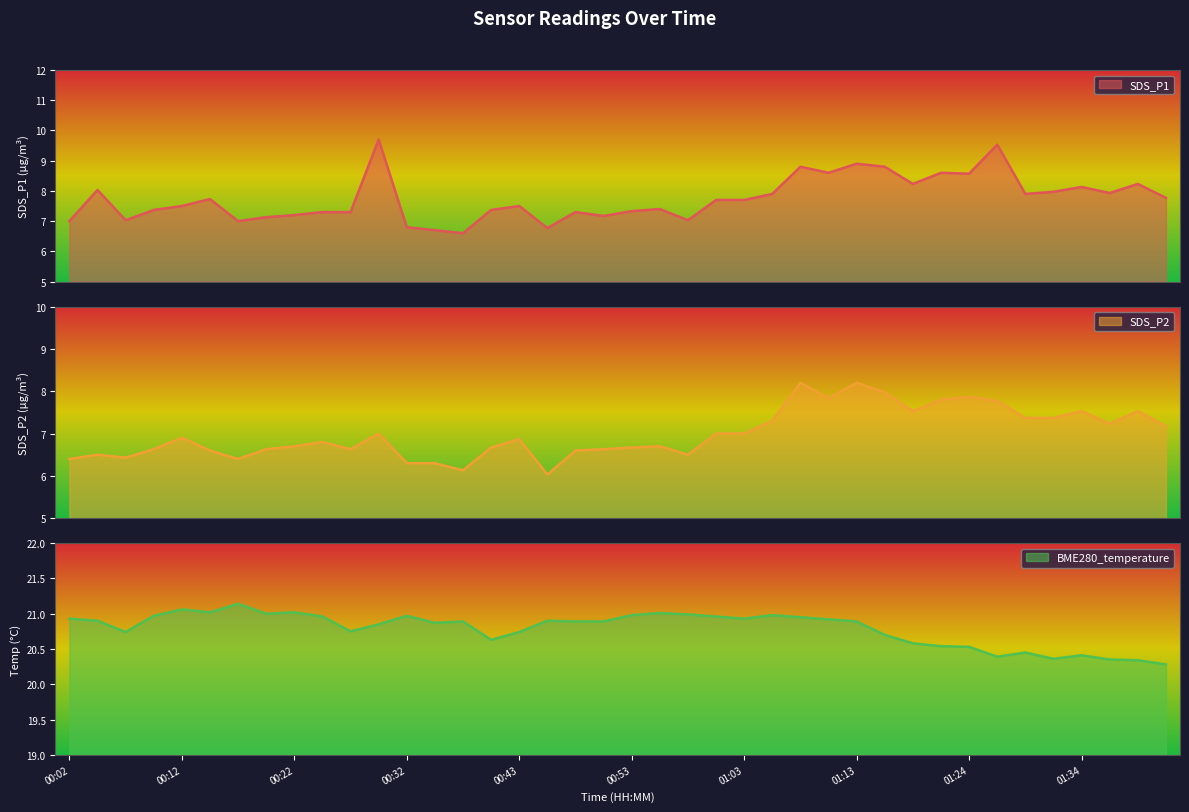

Reading right to left, extract all data points from this chart.

SDS_P1: 7.8	8.2	7.9	8.1	8.0	7.9	9.5	8.6	8.6	8.2	8.8	8.9	8.6	8.8	7.9	7.7	7.7	7.0	7.4	7.3	7.2	7.3	6.8	7.5	7.4	6.6	6.7	6.8	9.7	7.3	7.3	7.2	7.1	7.0	7.7	7.5	7.4	7.0	8.0	7.0
SDS_P2: 7.2	7.5	7.2	7.5	7.4	7.4	7.8	7.9	7.8	7.5	8.0	8.2	7.8	8.2	7.3	7.0	7.0	6.5	6.7	6.7	6.6	6.6	6.0	6.9	6.7	6.1	6.3	6.3	7.0	6.6	6.8	6.7	6.6	6.4	6.6	6.9	6.6	6.4	6.5	6.4
BME280_temperature: 20.3	20.3	20.4	20.4	20.4	20.4	20.4	20.5	20.5	20.6	20.7	20.9	20.9	20.9	21.0	20.9	21.0	21.0	21.0	21.0	20.9	20.9	20.9	20.7	20.6	20.9	20.9	21.0	20.9	20.8	21.0	21.0	21.0	21.1	21.0	21.1	21.0	20.7	20.9	20.9